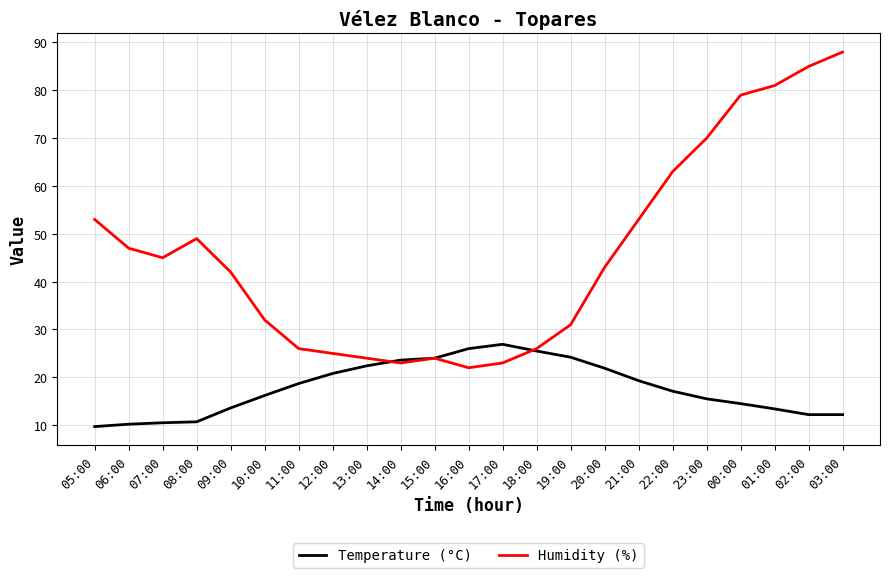

What is the minimum value for Temperature (°C)?

9.7